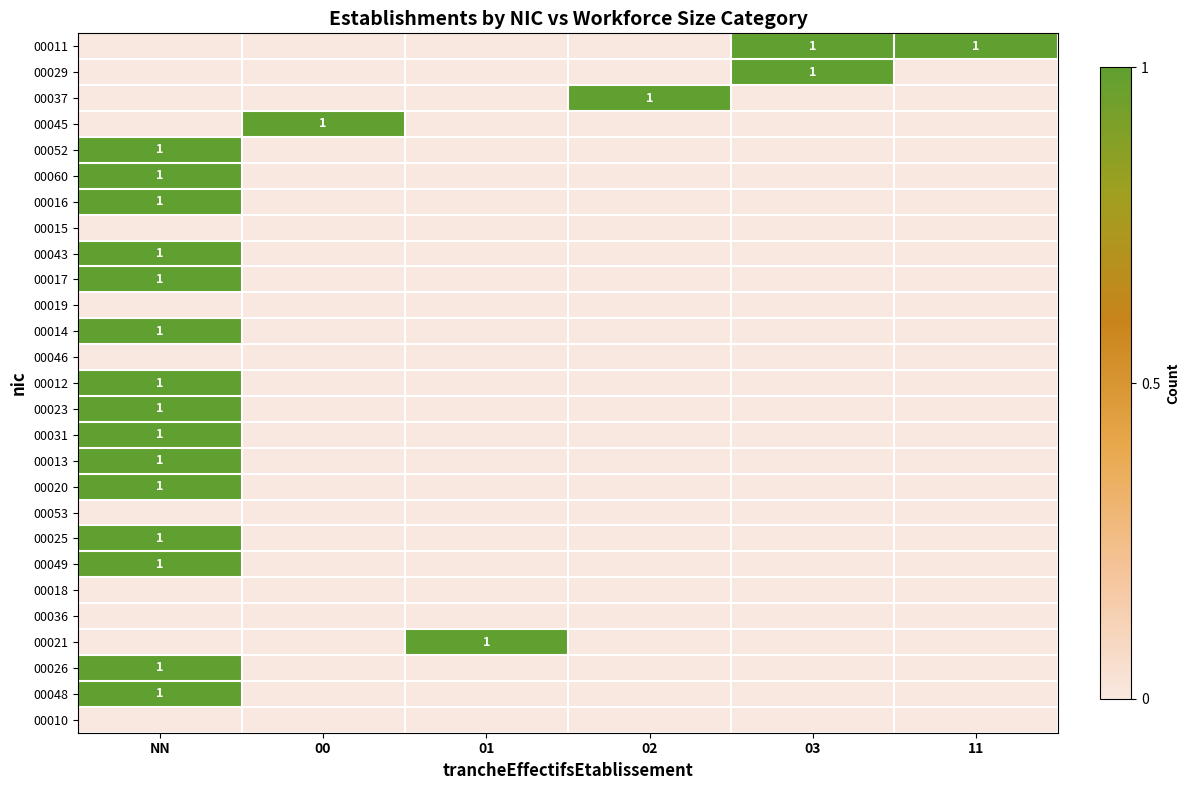

At how many categories does at least one series exceed 0?

6